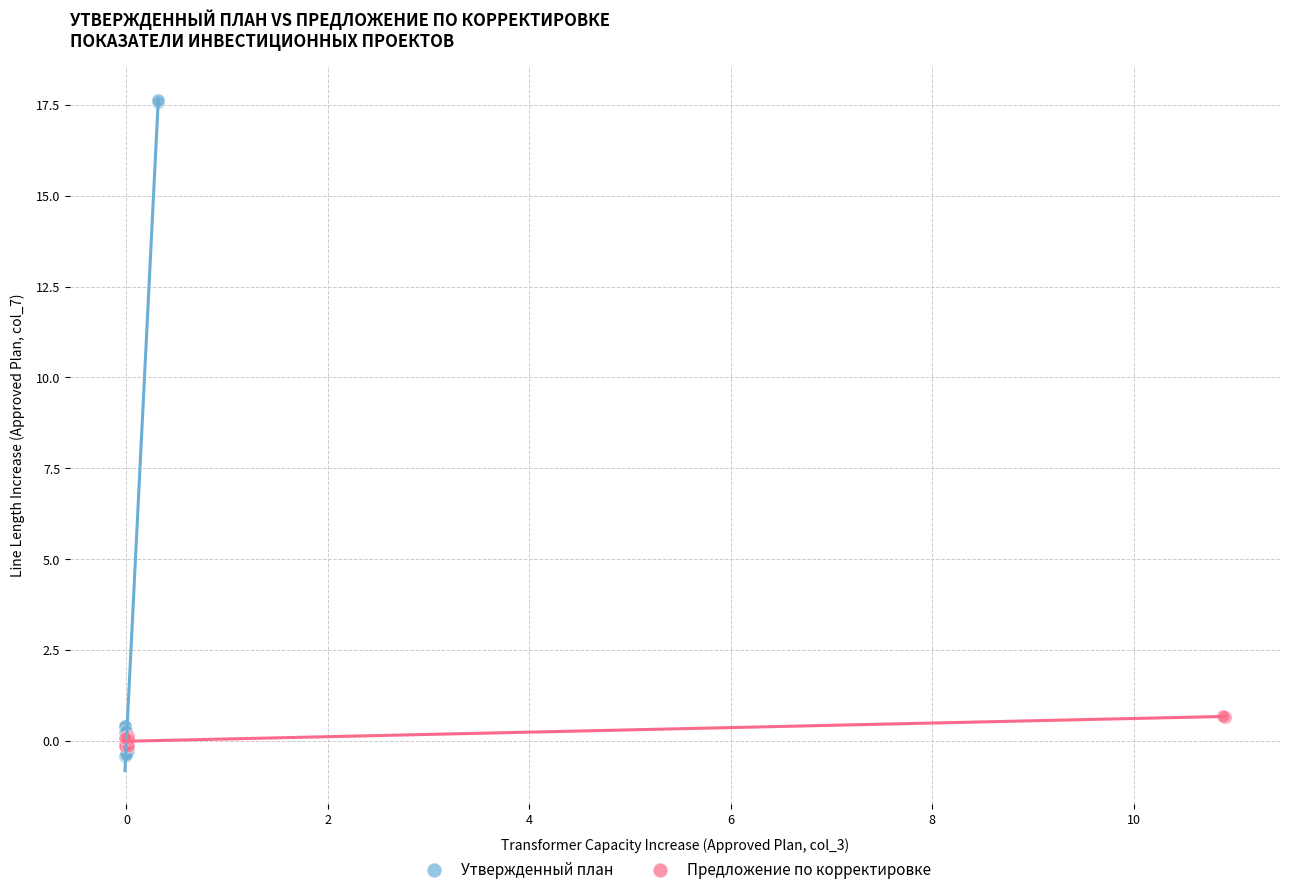

Which series has the widest spread of Y values?

Утвержденный план